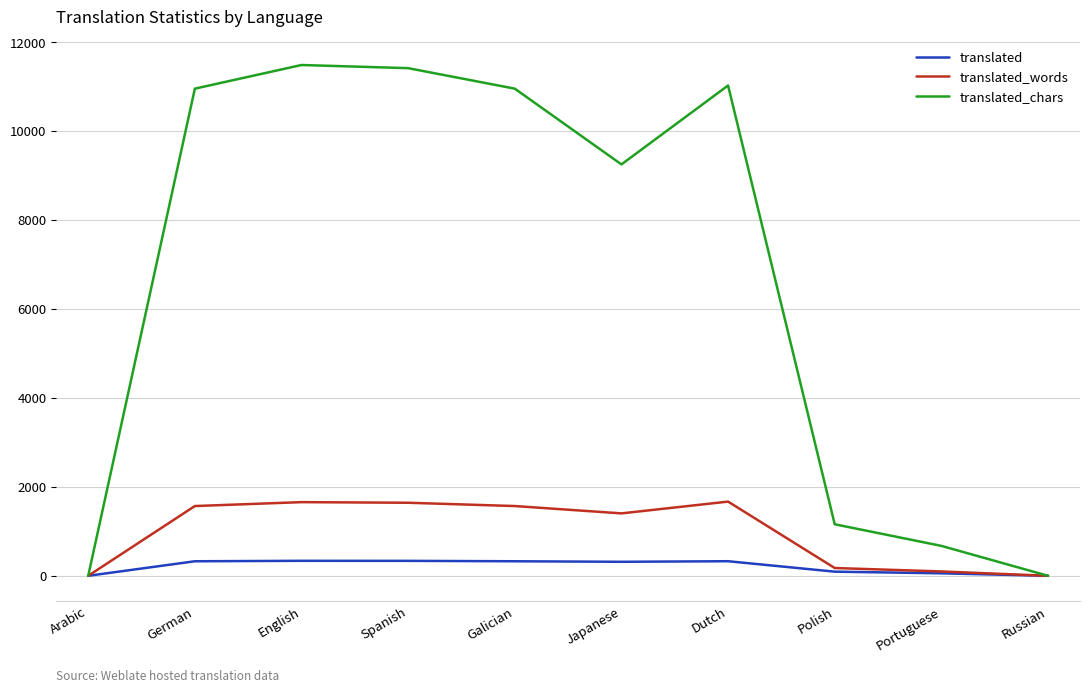

What is the maximum value for translated?

337